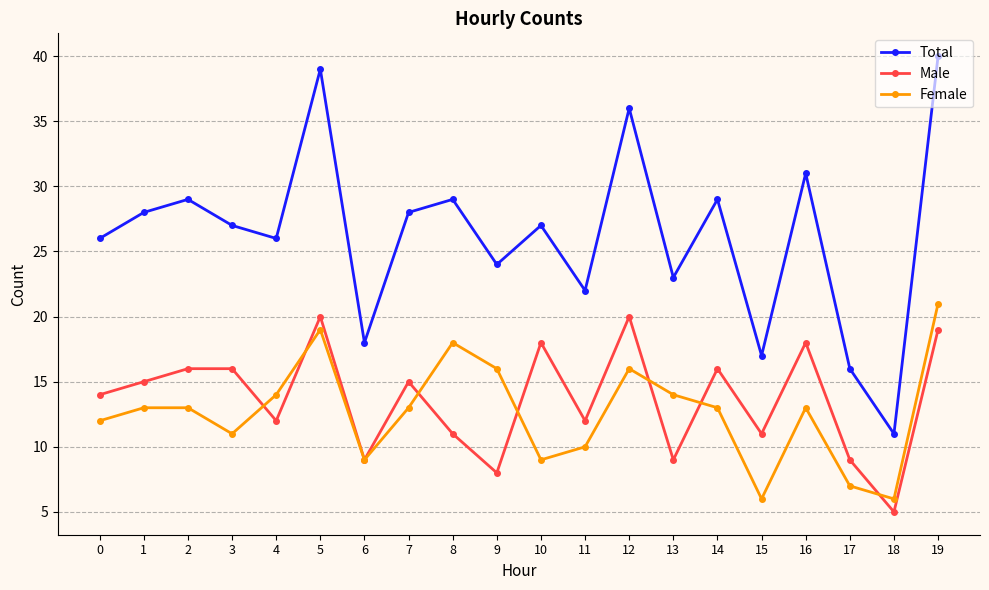

What is the difference between the maximum and minimum values in the Female series?

15